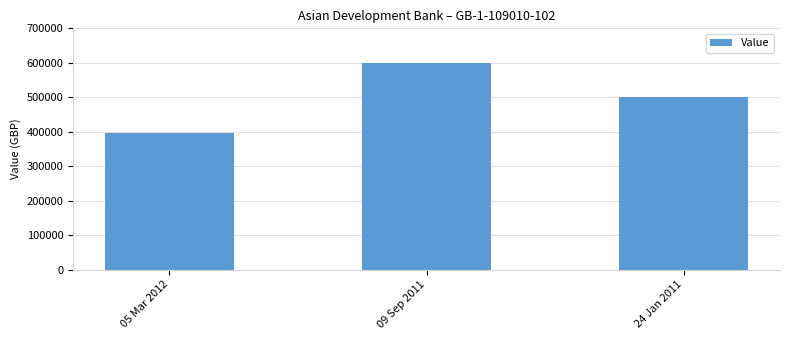

What is the difference between the maximum and minimum values?

205000